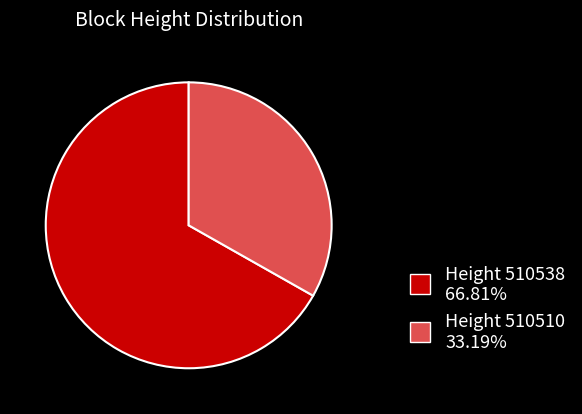

How many slices are in this pie chart?

2